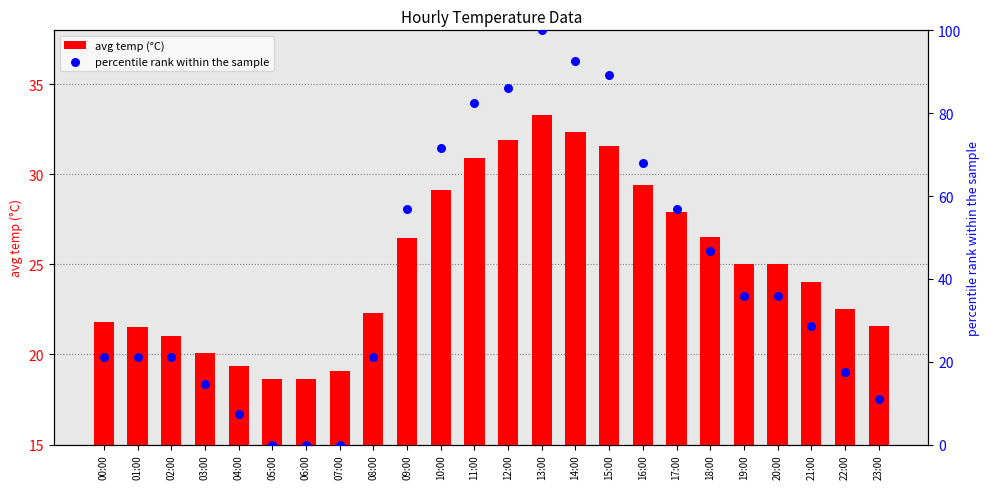

Which series has the largest Y range (max minus min)?

percentile rank within the sample